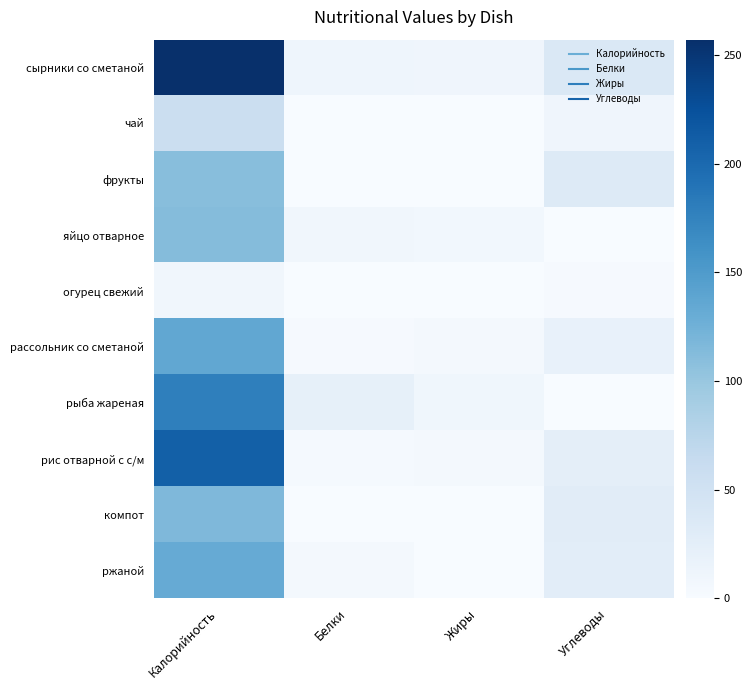

At which category is the sum across all series the highest?

Калорийность